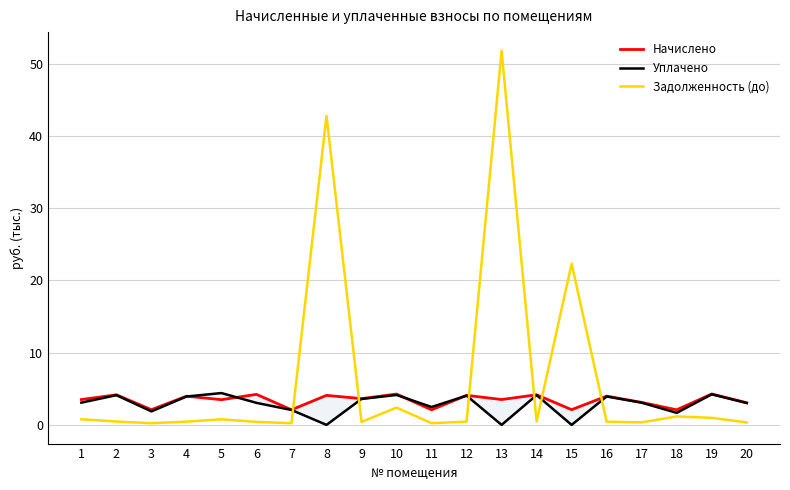

List the series in order of their overall mean, highest first.

Задолженность (до), Начислено, Уплачено